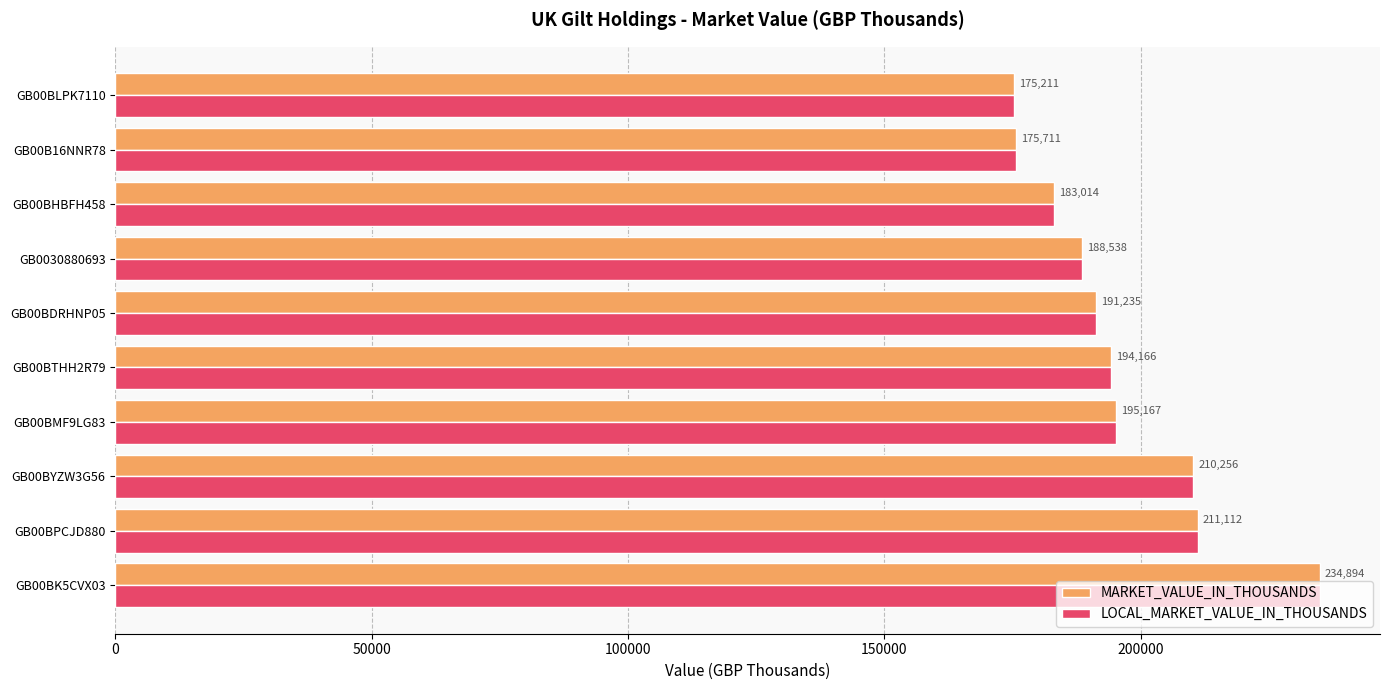

Where is MARKET_VALUE_IN_THOUSANDS nearest to the value 205052?

GB00BYZW3G56